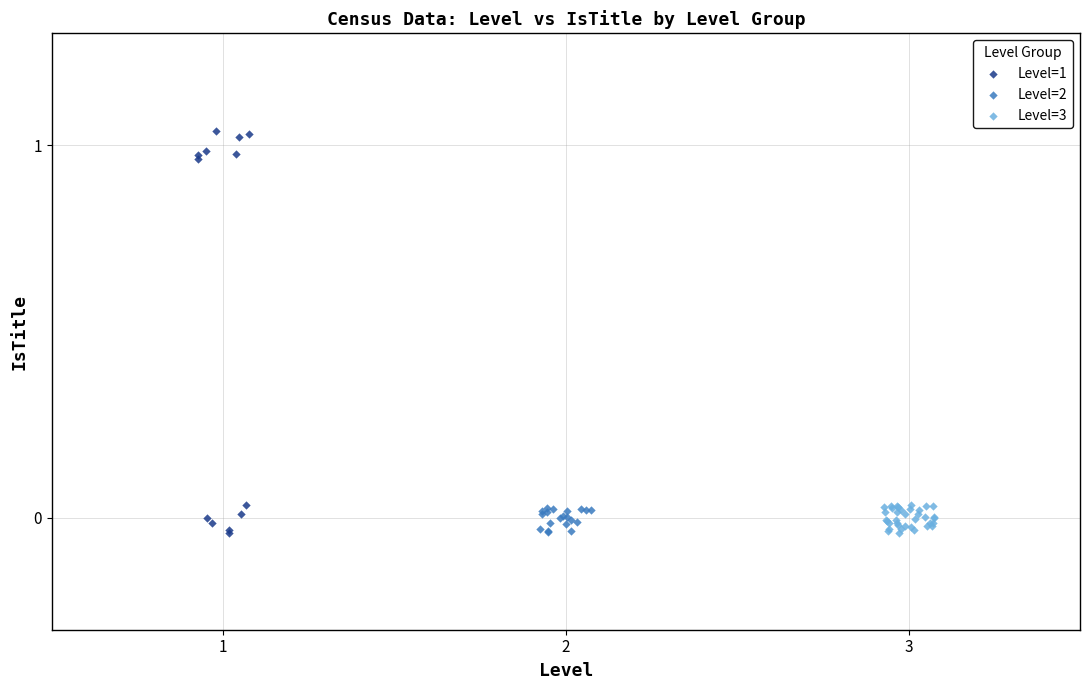

Which series contains the highest Y value?

Level=1